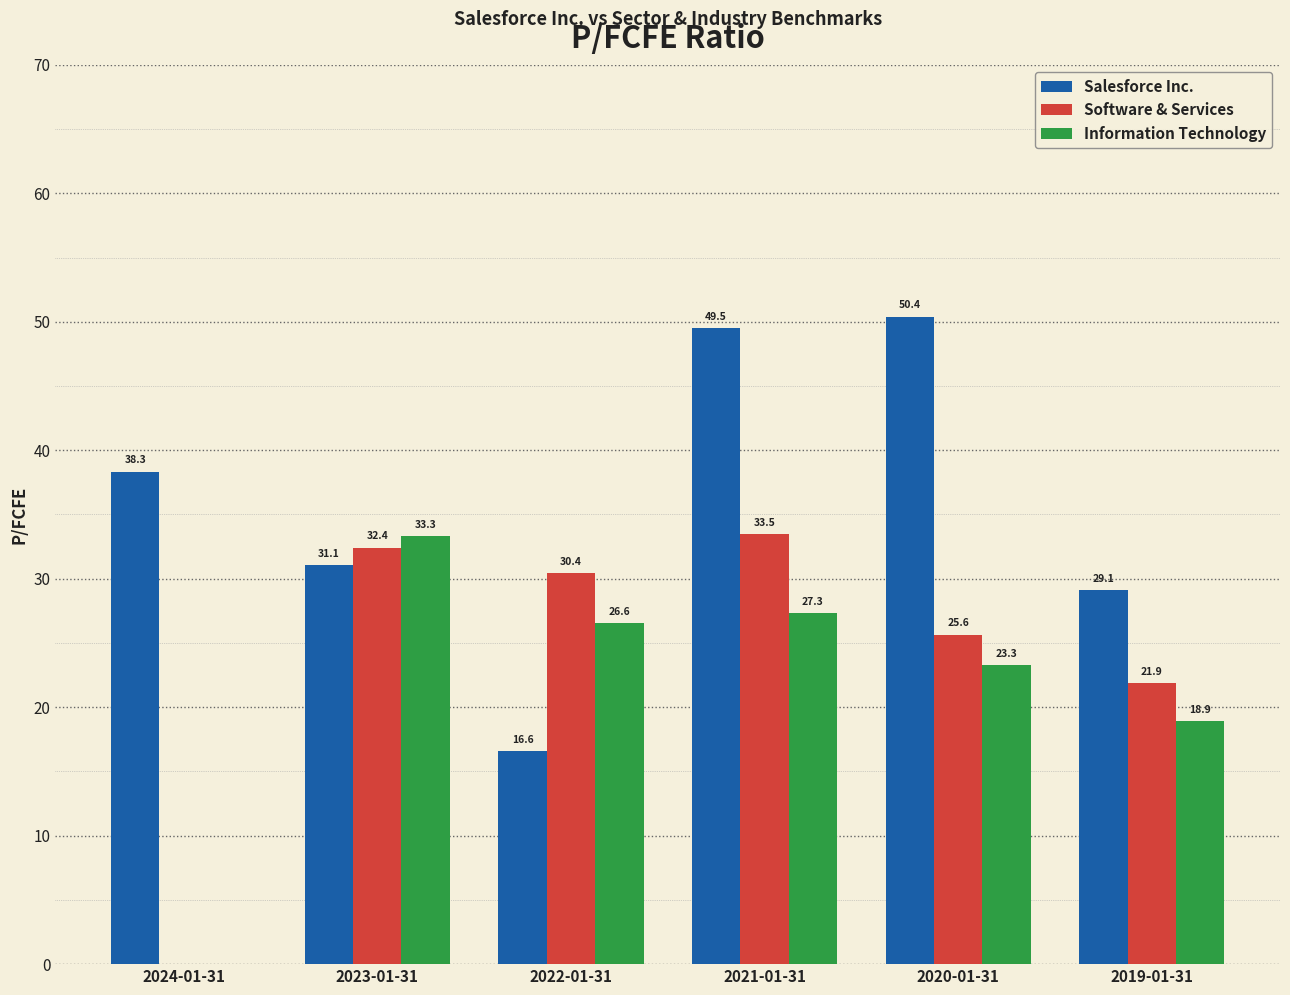

Where is Salesforce Inc. nearest to the value 33?

2023-01-31